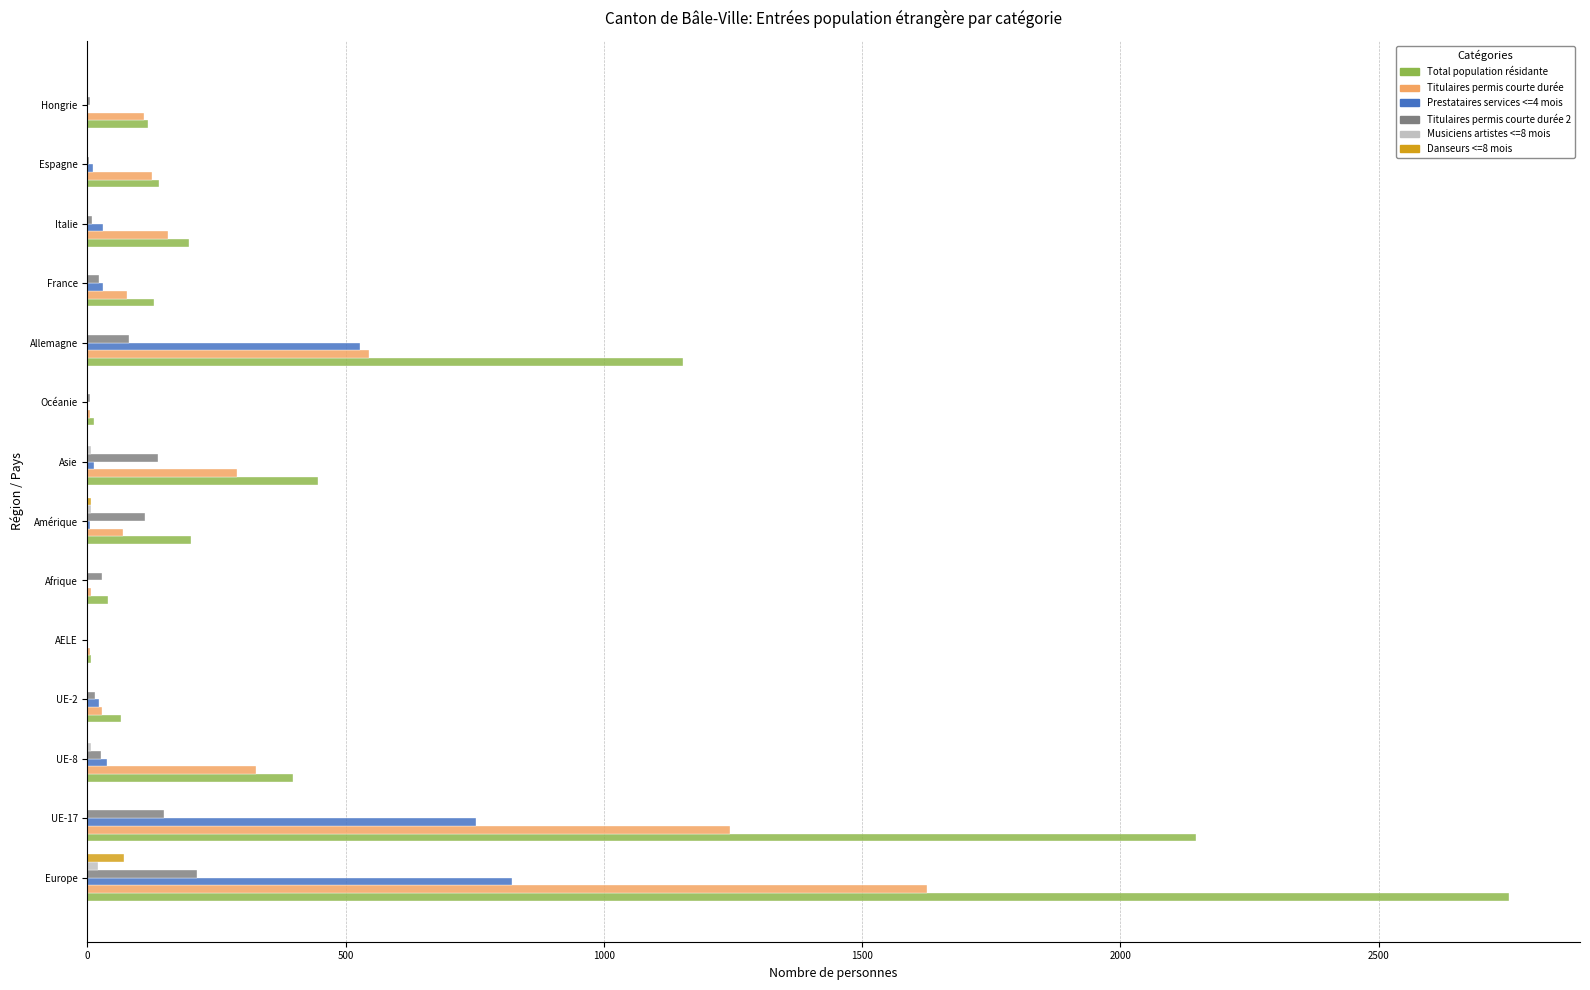

How many series are shown in this chart?

6